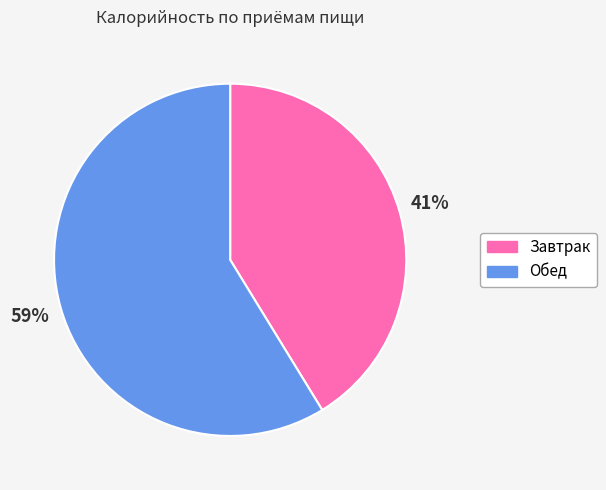

Is there any slice that represents more than half of the pie?

Yes